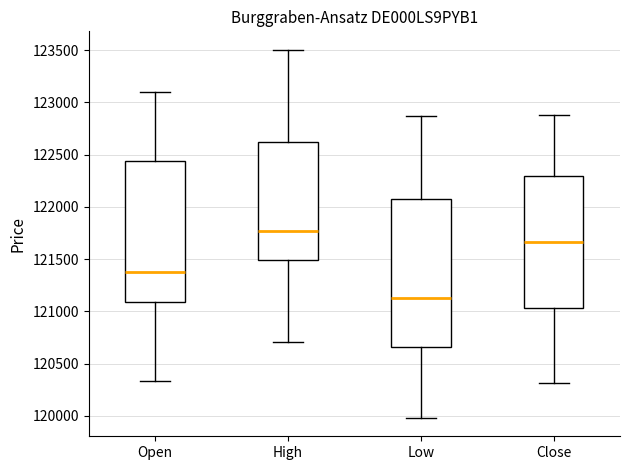

Which box's median line is the highest?

High